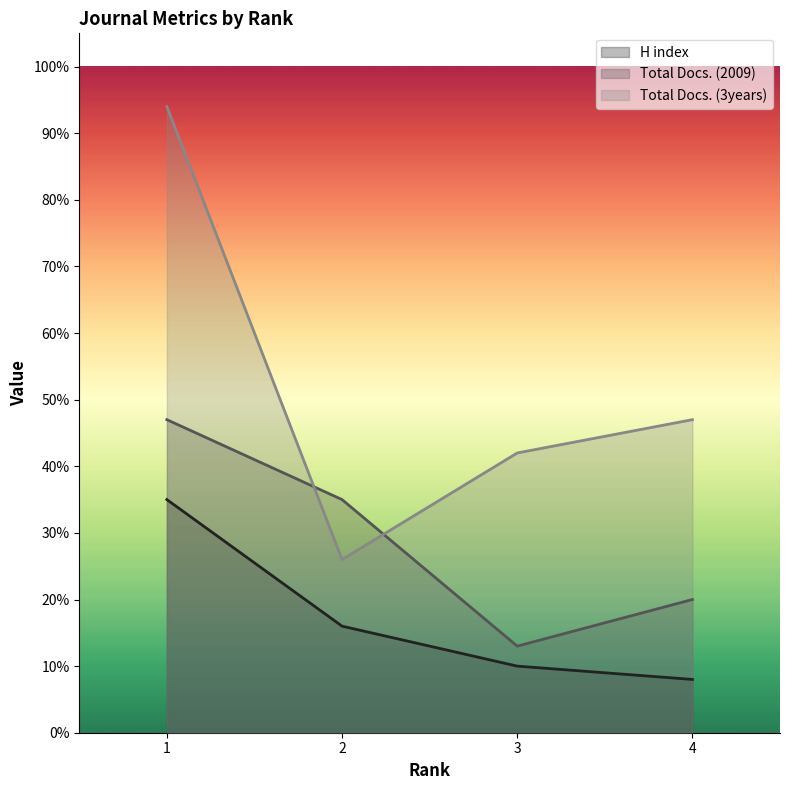

Reading left to right, transcribe all the data shown in this chart.

H index: 1=35	2=16	3=10	4=8
Total Docs. (2009): 1=47	2=35	3=13	4=20
Total Docs. (3years): 1=94	2=26	3=42	4=47